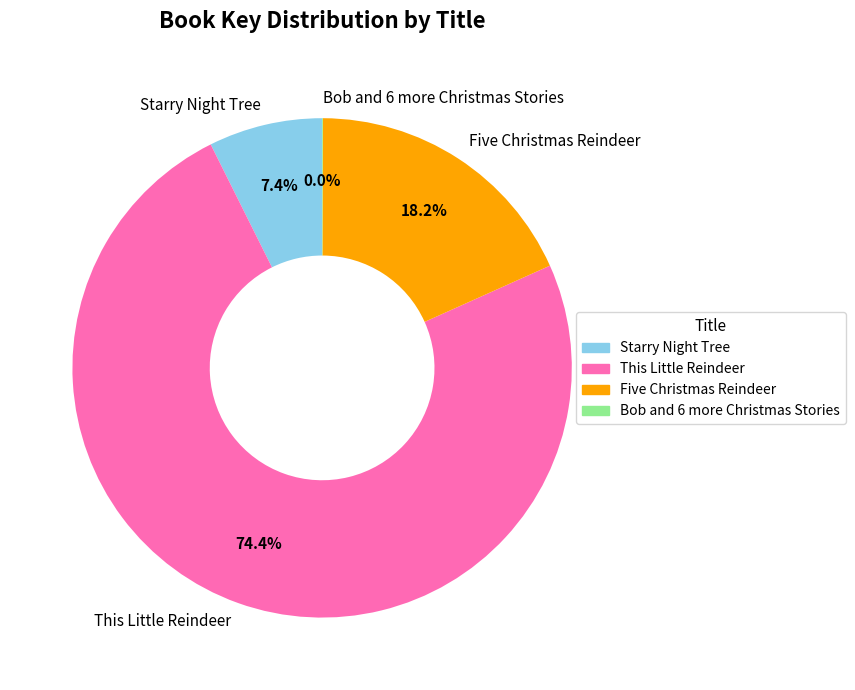

Between Starry Night Tree and This Little Reindeer, which is larger?

This Little Reindeer